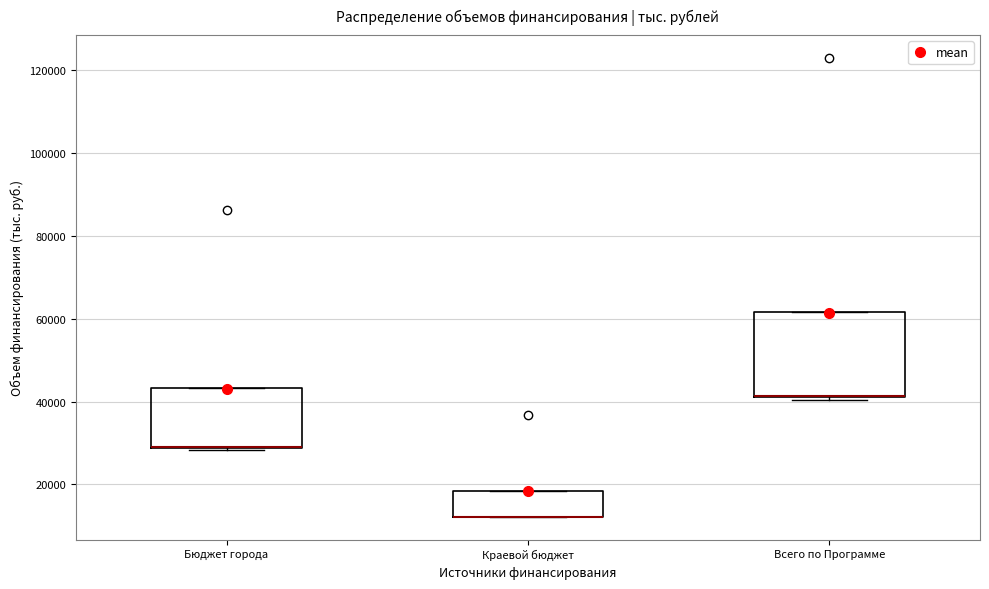

Reading left to right, transcribe this box plot: for each box, give where its median line is, the range the box spans, and where its two whiskers end, as read against the y-axis. The values are not printed on the chart, so give them approximately, as read against the axis.

Бюджет города: median 30000 (drawn on the box's lower edge), box 28000 to 44000, whiskers 28000 (just below the box's lower edge) to 44000
Краевой бюджет: median 12000 (drawn on the box's lower edge), box 12000 to 18000, whiskers 12000 to 18000
Всего по Программе: median 42000 (drawn on the box's lower edge), box 42000 to 62000, whiskers 40000 to 62000